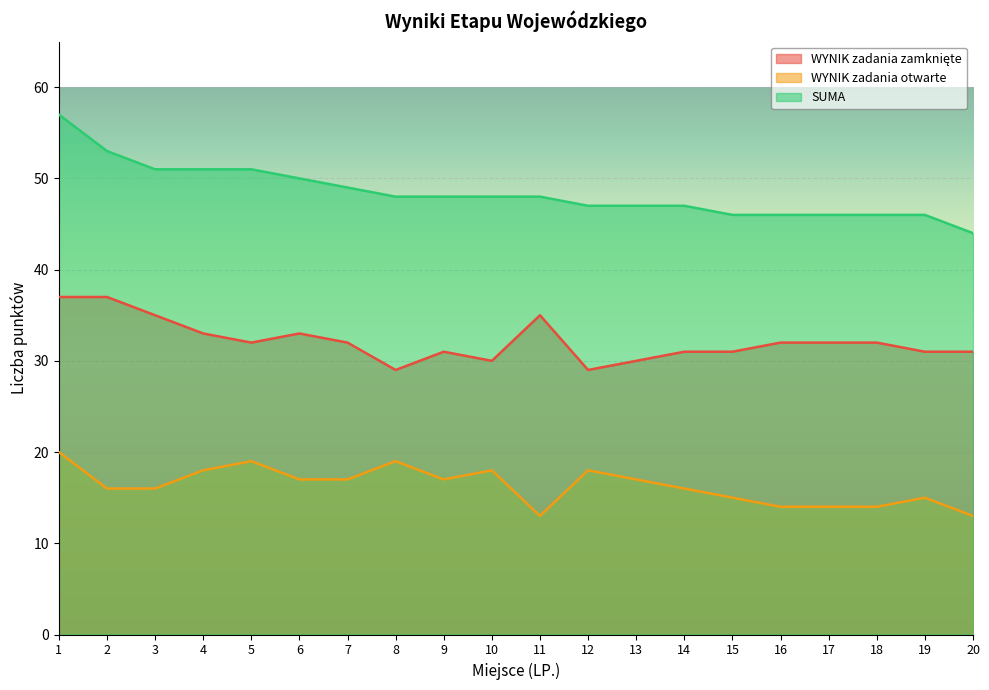

How many WYNIK zadania zamknięte values are between 31 and 33?

12